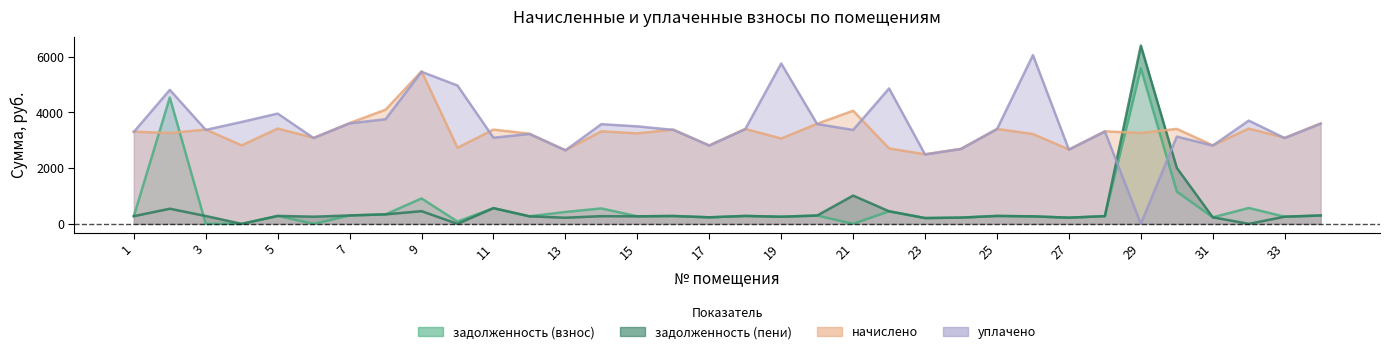

How many data points in уплачено are less than 3399?

17